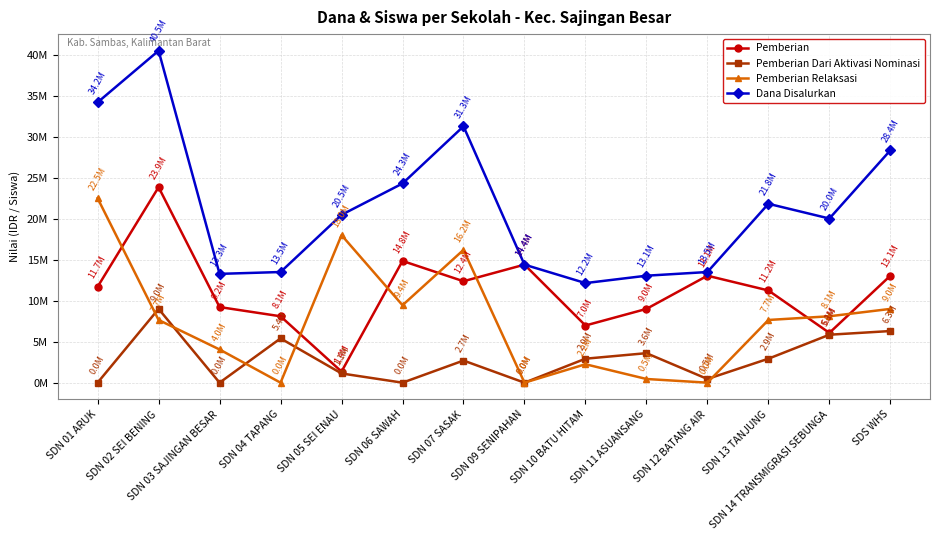

Is this an area chart (filled region under the line)?

No